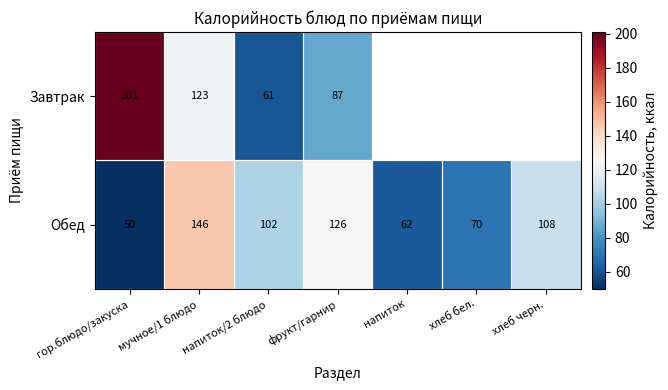

Is the value of Обед at напиток greater than the value of Завтрак at напиток/2 блюдо?

Yes